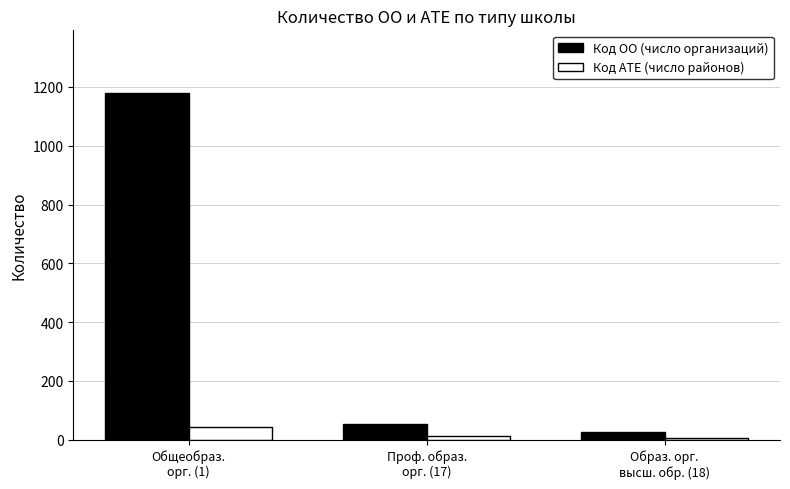

List the series in order of their peak value, lowest first.

Код АТЕ (число районов), Код ОО (число организаций)